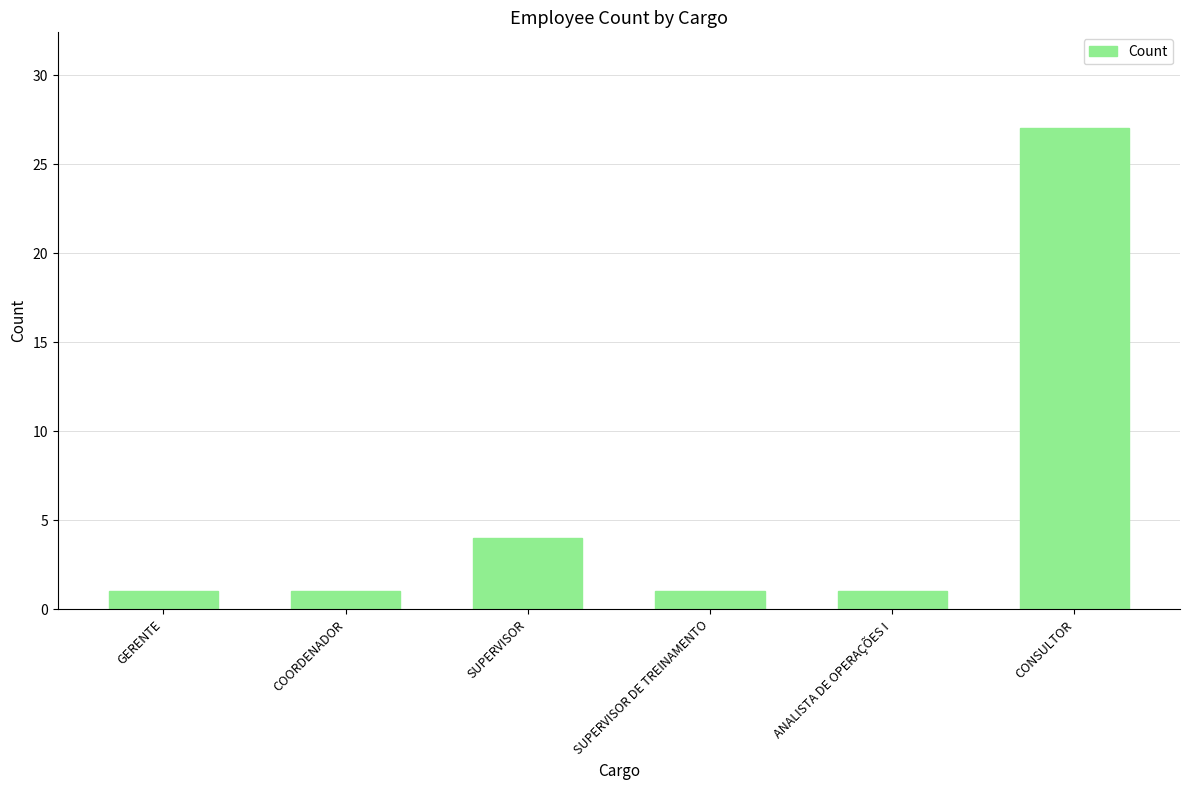

How many series are shown in this chart?

1